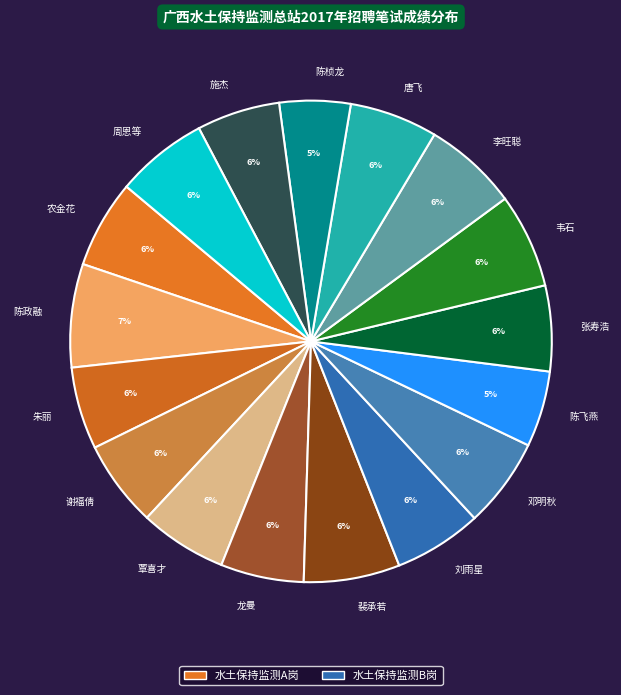

To the nearest percent, what portion does 陈政融 represent?

7%